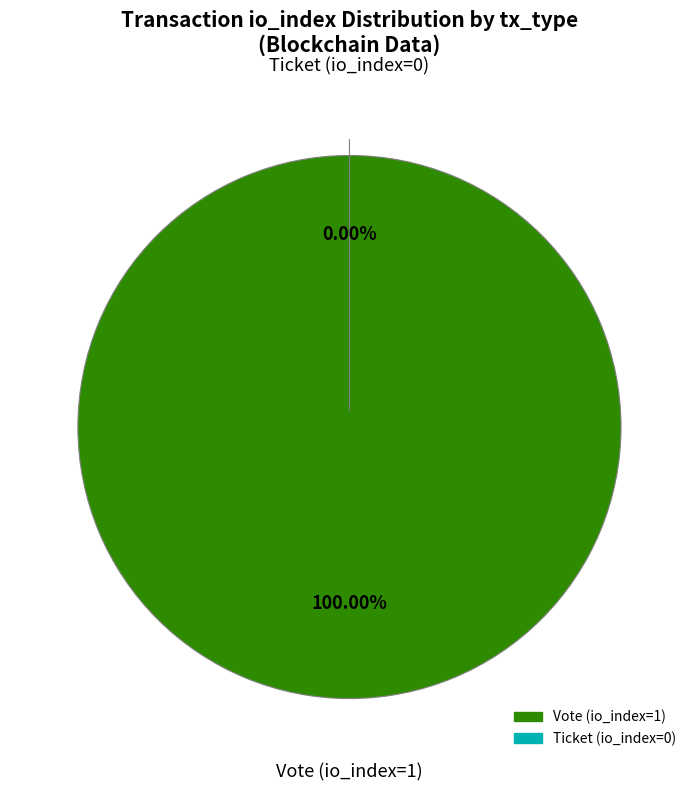

To the nearest percent, what percentage of the pie is Vote (io_index=1)?

100%